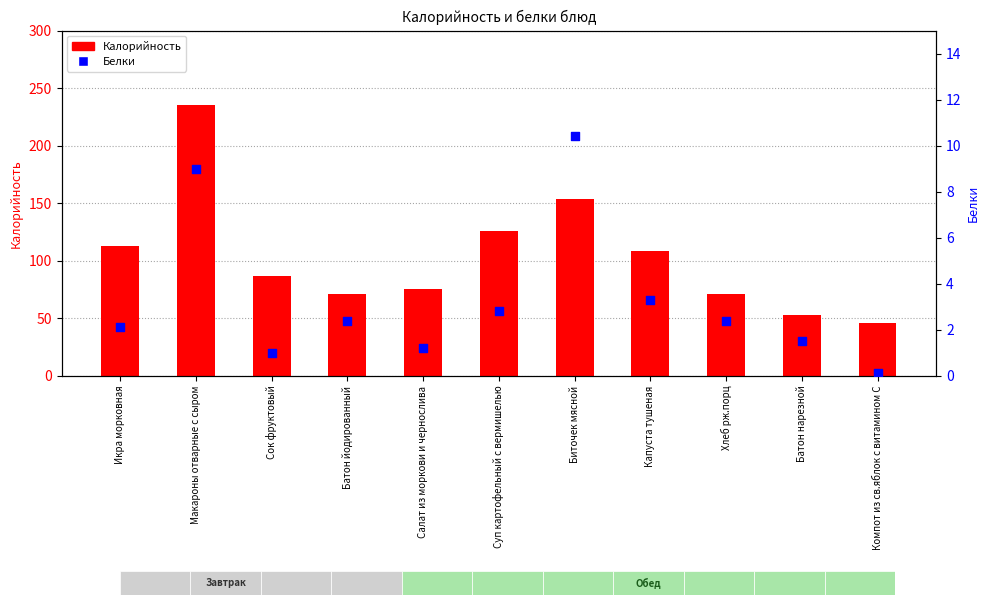

What are all the series names shown in the legend?

Калорийность, Белки